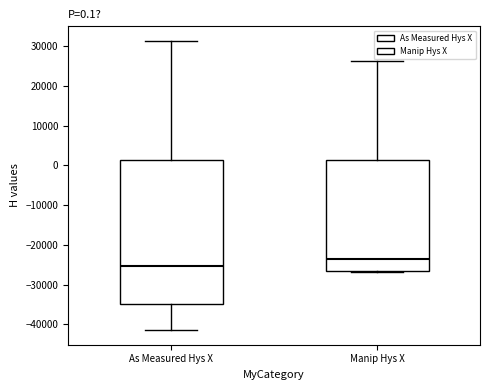

Which box is the tallest, from its lower edge to its upper edge?

As Measured Hys X